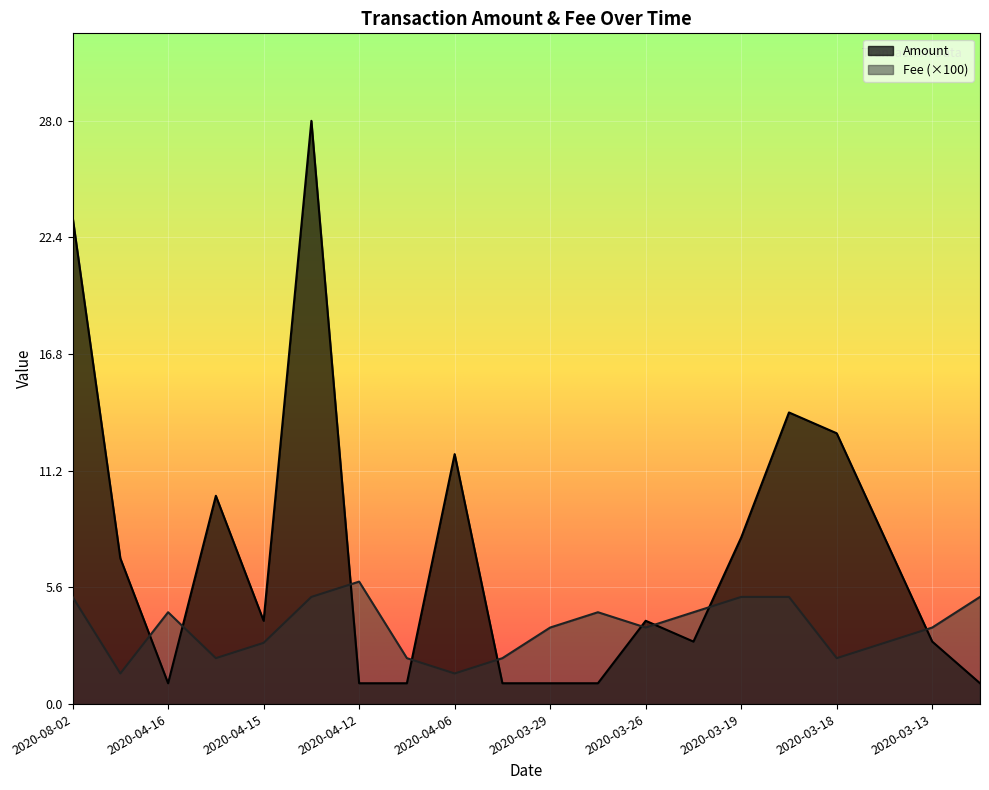

List the series in order of their overall mean, highest first.

Amount, Fee (×100)